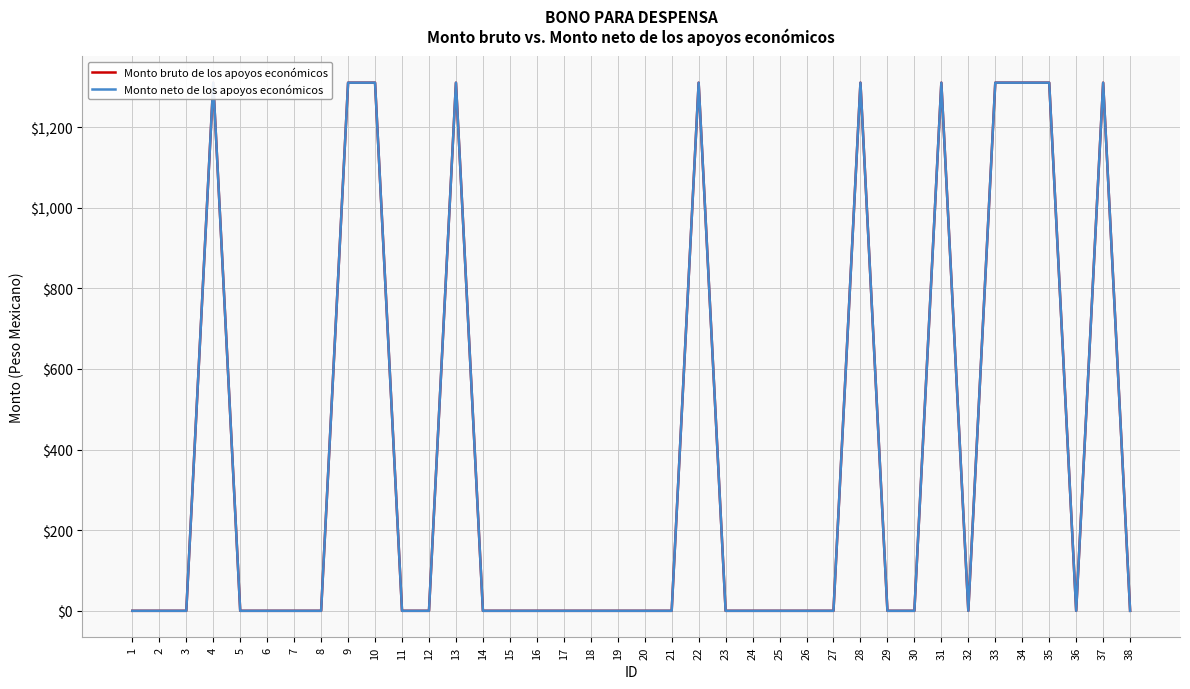

What is the maximum value shown in the chart?

1310